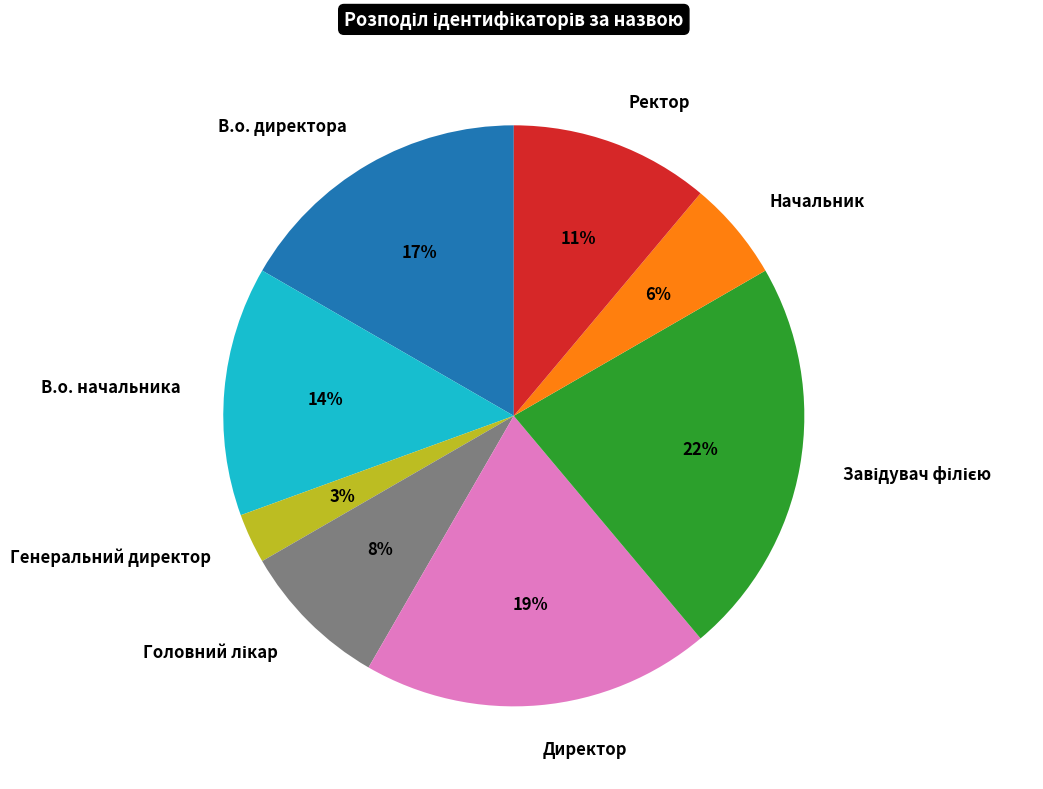

True or false: В.о. начальника accounts for 25% of the total.

False